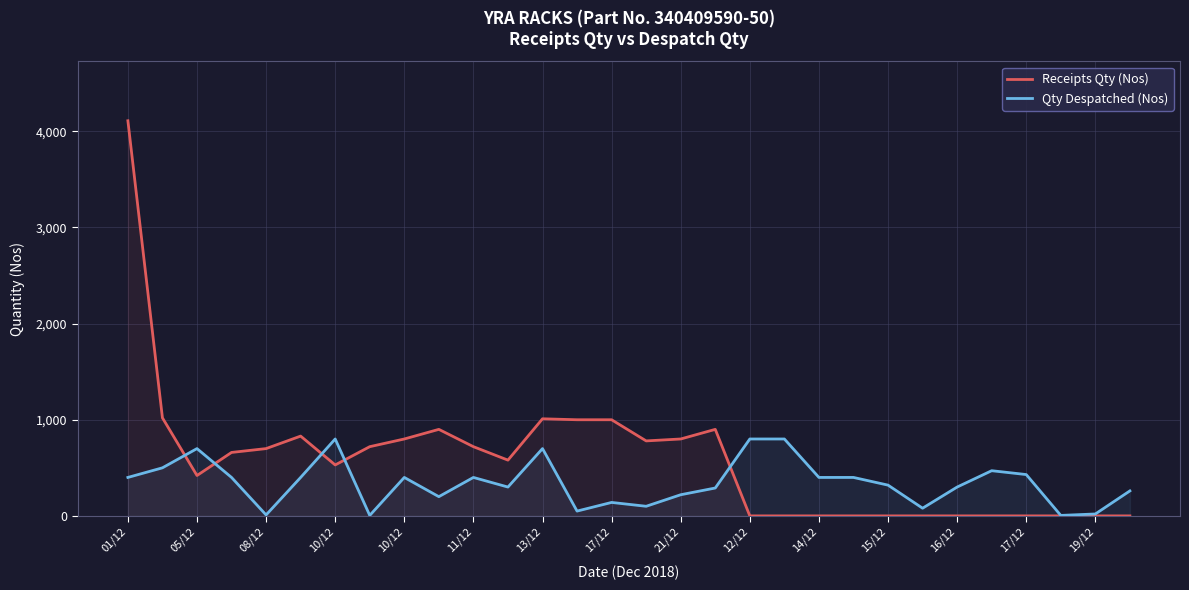

Which category has the lowest value in the Receipts Qty (Nos) series?

12/12